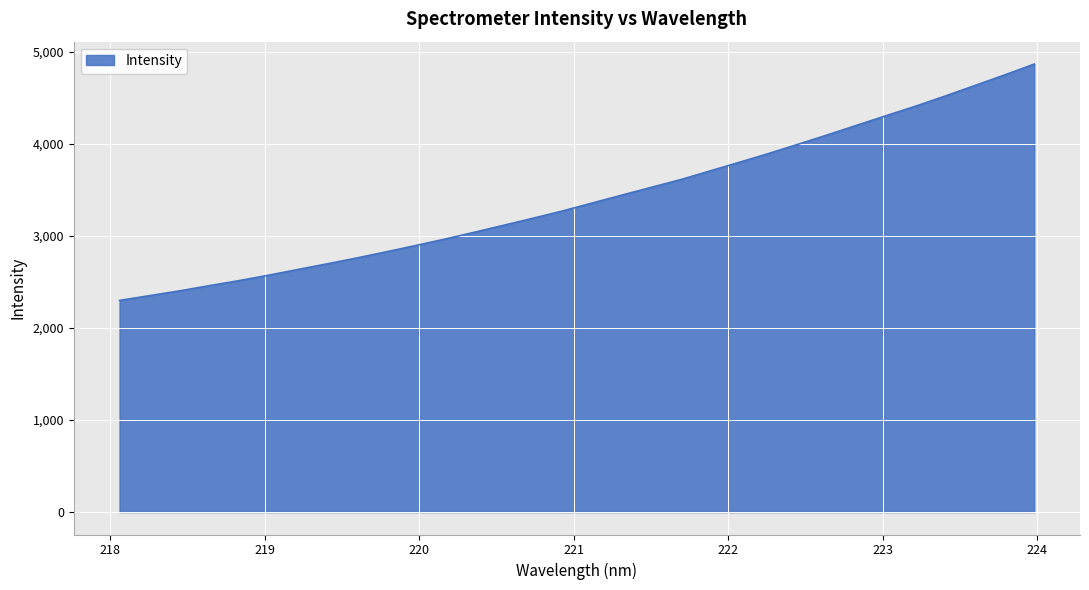

What is the smallest value displayed?

2298.6